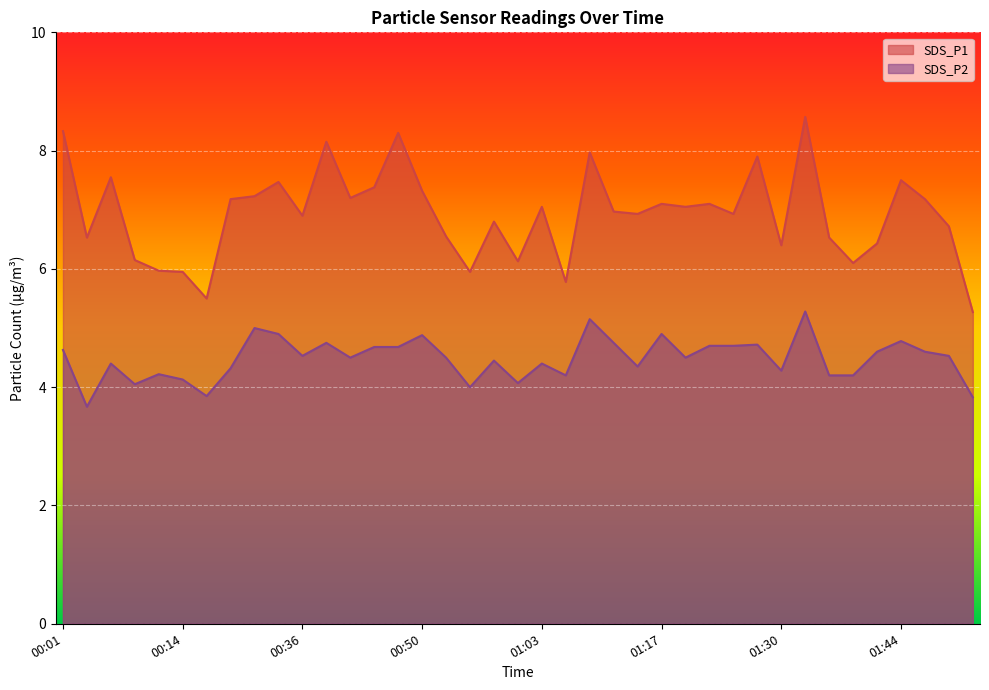

In SDS_P1, how many points are lower than both neighbors (excluding endpoints)?

12